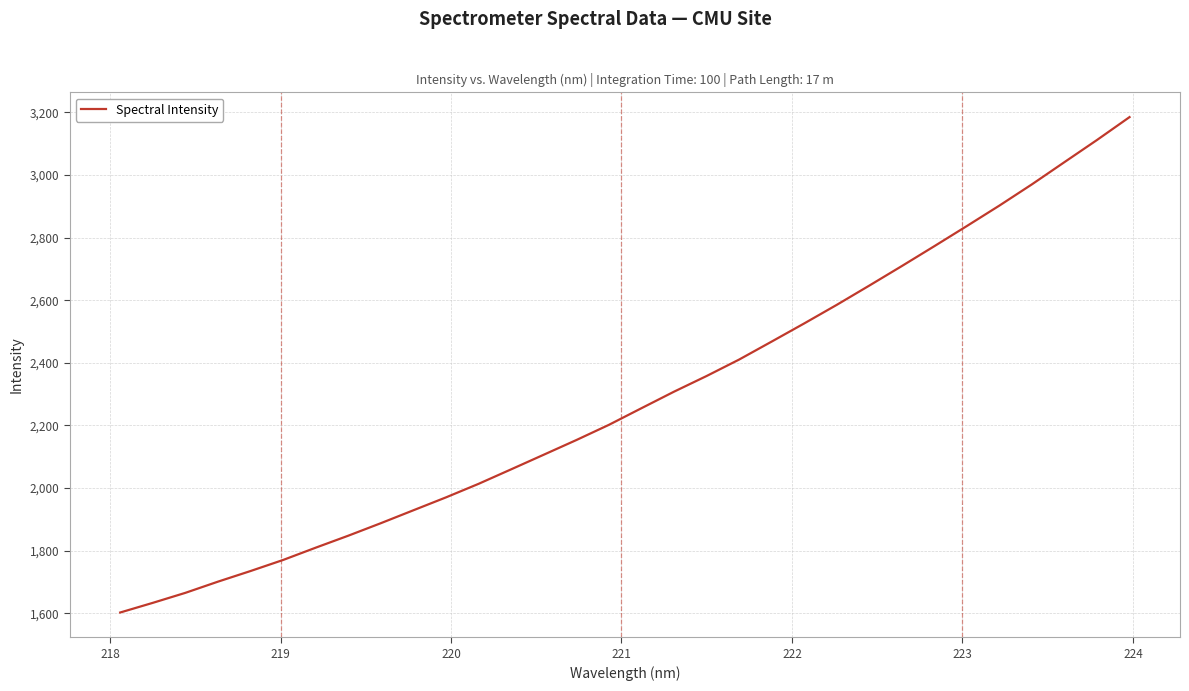

What is the maximum value shown in the chart?

3185.1